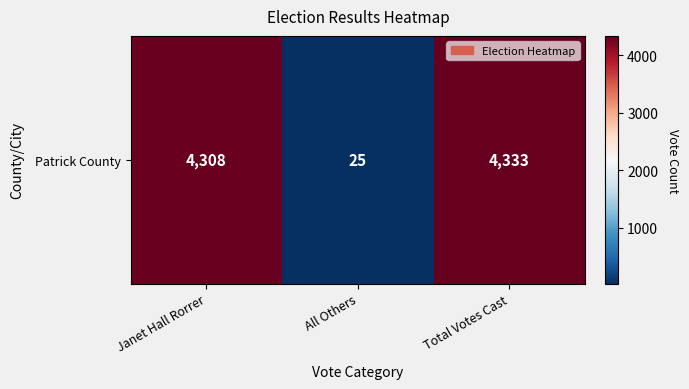

How many values are below 4308?

1